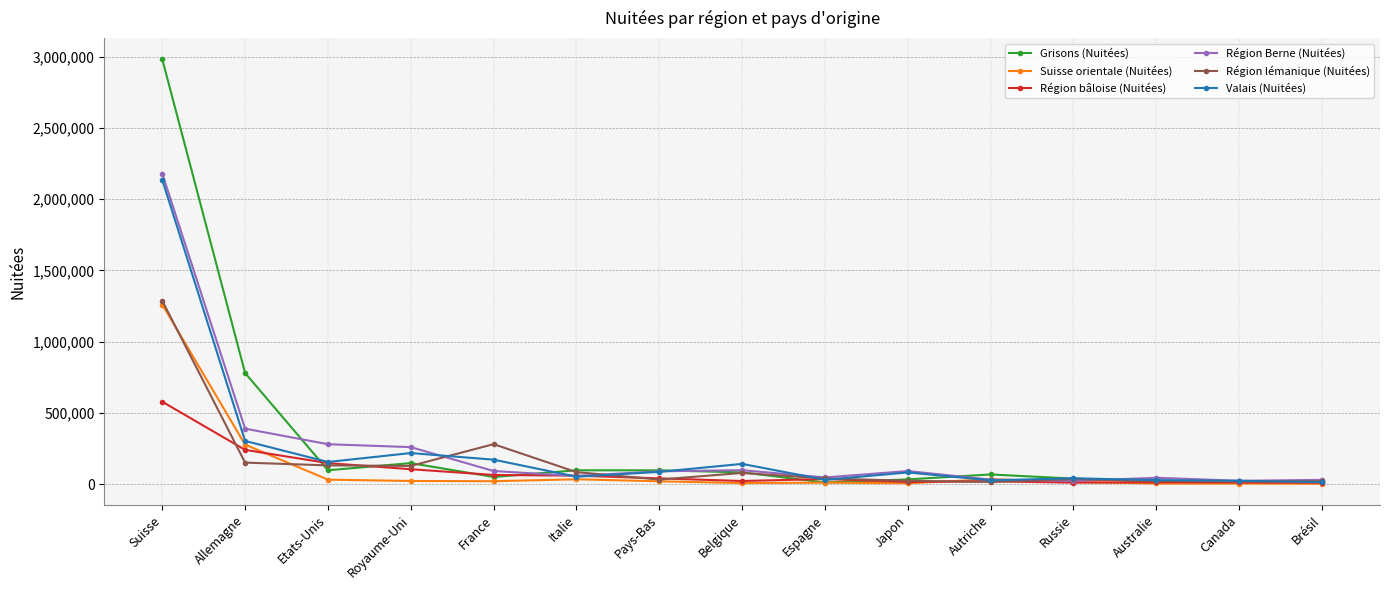

What is the difference between the second highest and second lowest values in the Grisons (Nuitées) series?

765886